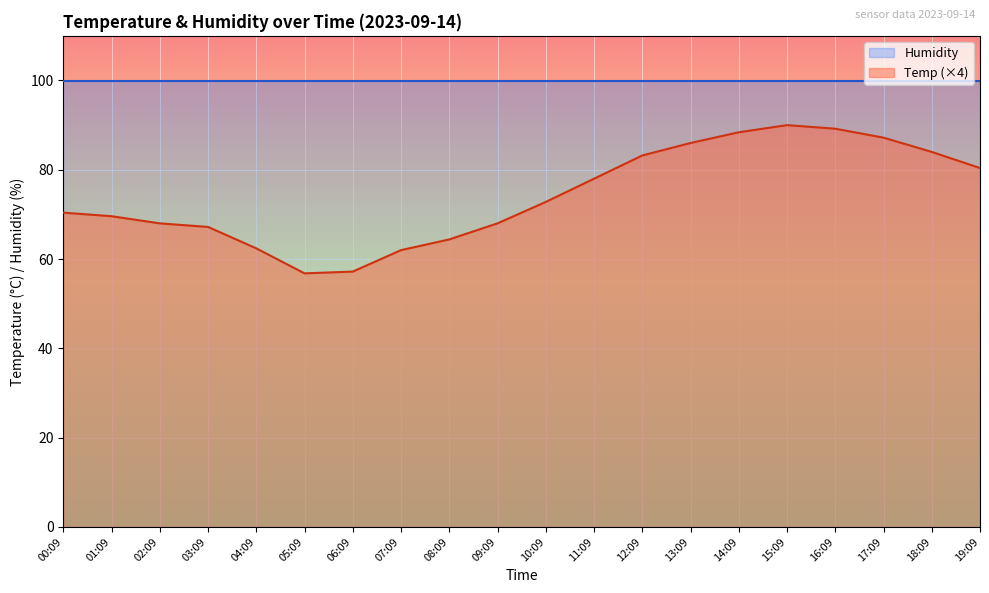

At which category does the chart reach its minimum across all series?

05:09